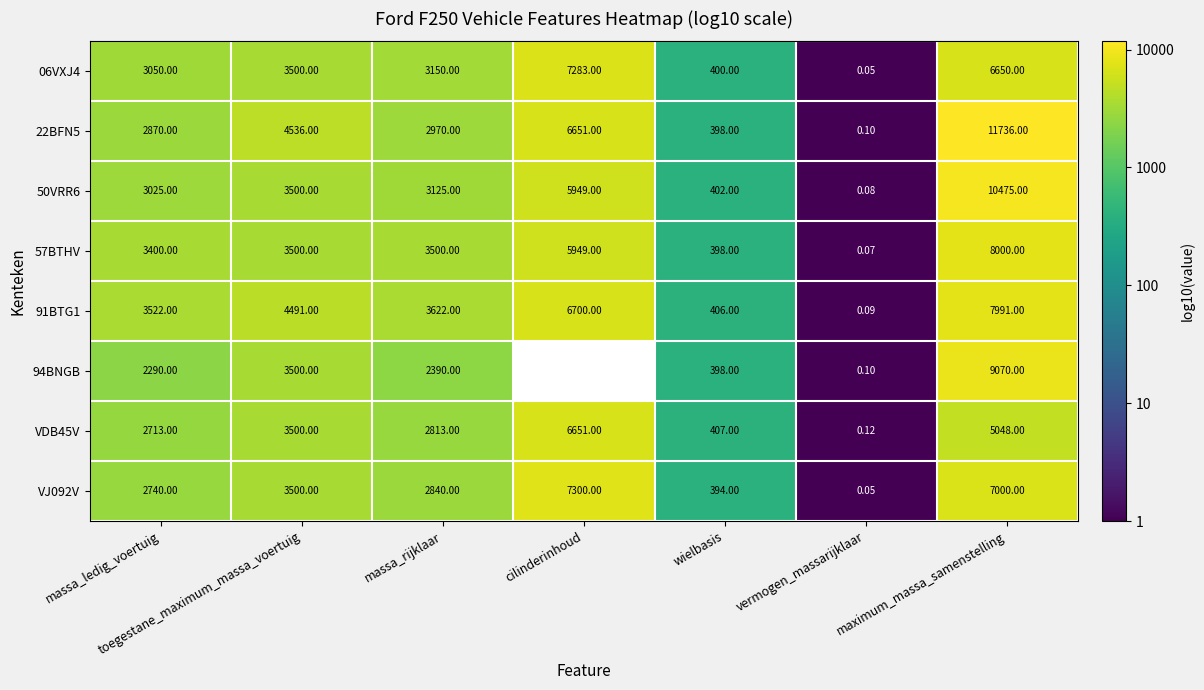

Rank the categories by VJ092V value from highest to lowest.

cilinderinhoud, maximum_massa_samenstelling, toegestane_maximum_massa_voertuig, massa_rijklaar, massa_ledig_voertuig, wielbasis, vermogen_massarijklaar